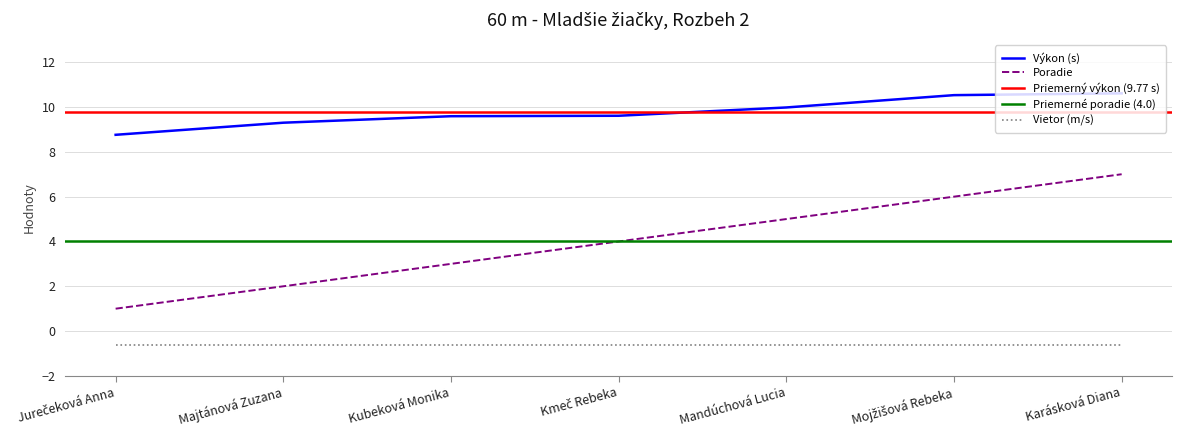

At how many categories does at least one series exceed 9?

6